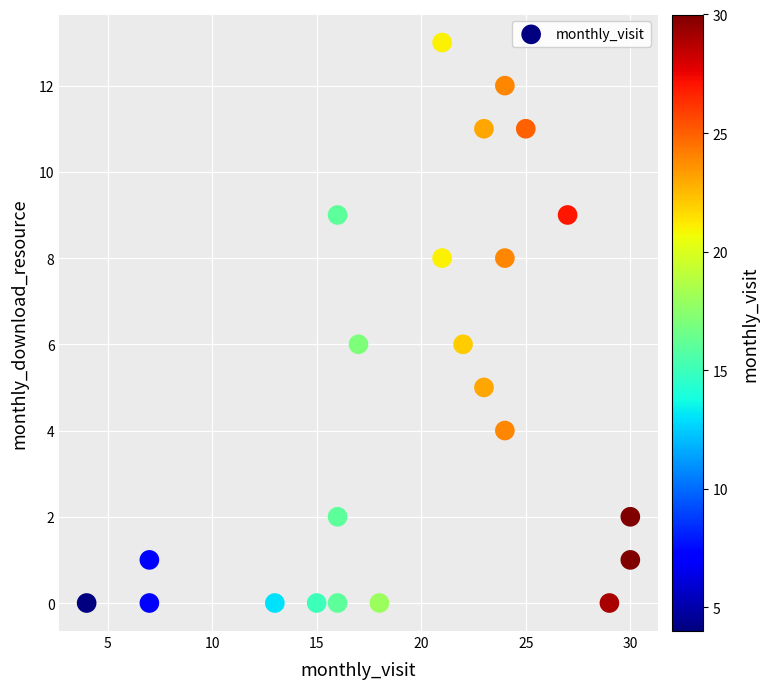

What is the range of X values (max minus min)?

26